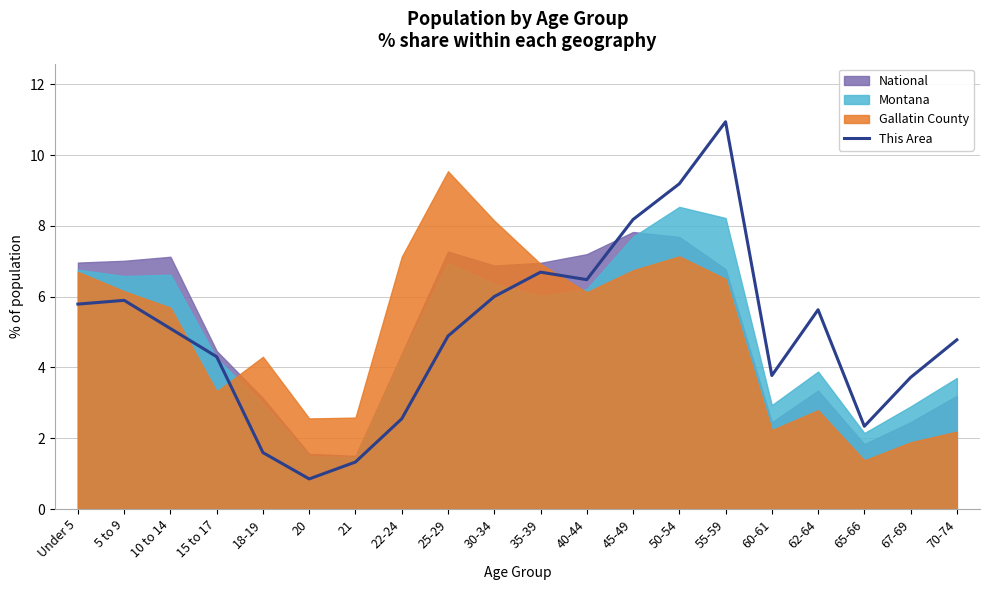

Count the number of values greater than 5.

10